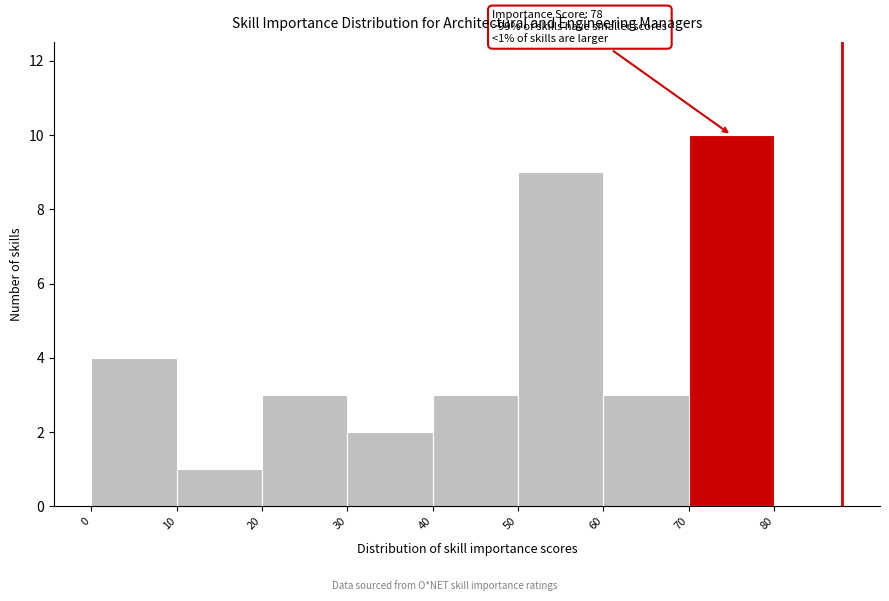

Over which range of the x-axis is the bar tallest?

70 to 80